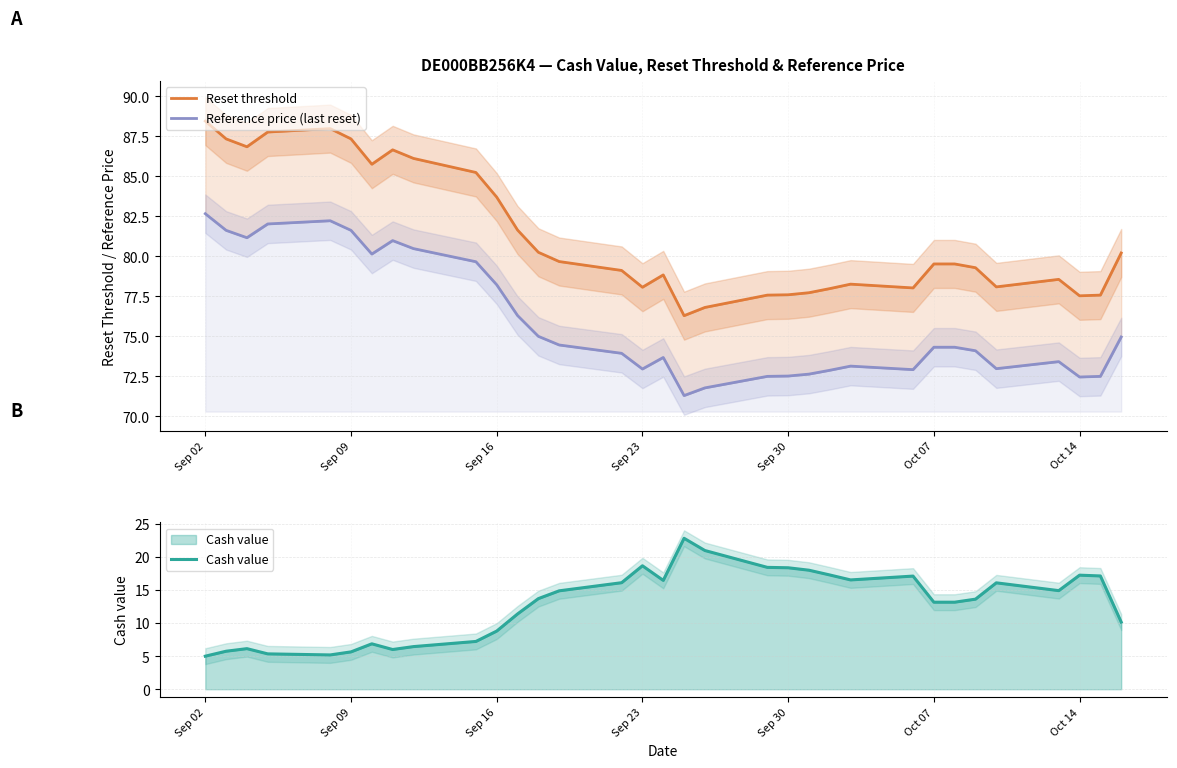

True or false: Cash value has more than 1 points higher than both neighbors.

True